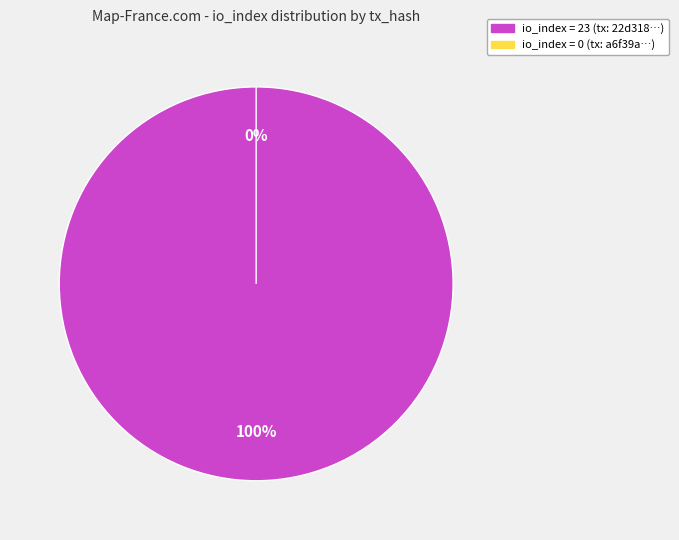

Which slice is the largest?

io_index=23